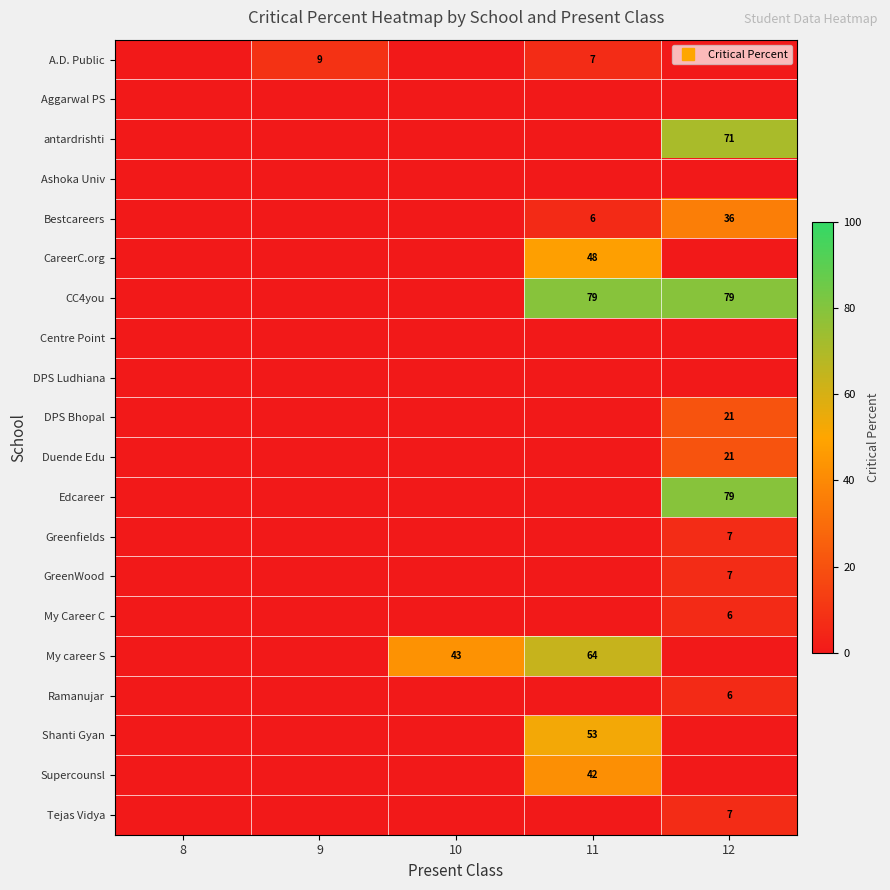

Rank the categories by GreenWood value from lowest to highest.

8, 9, 10, 11, 12